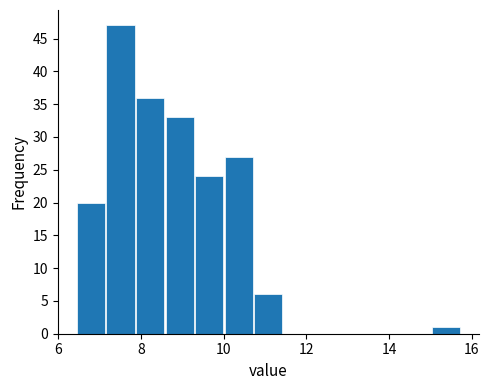

Around what value on the x-axis is the tallest bar? Give the approximate position of its centre, as read against the axis.

7.6